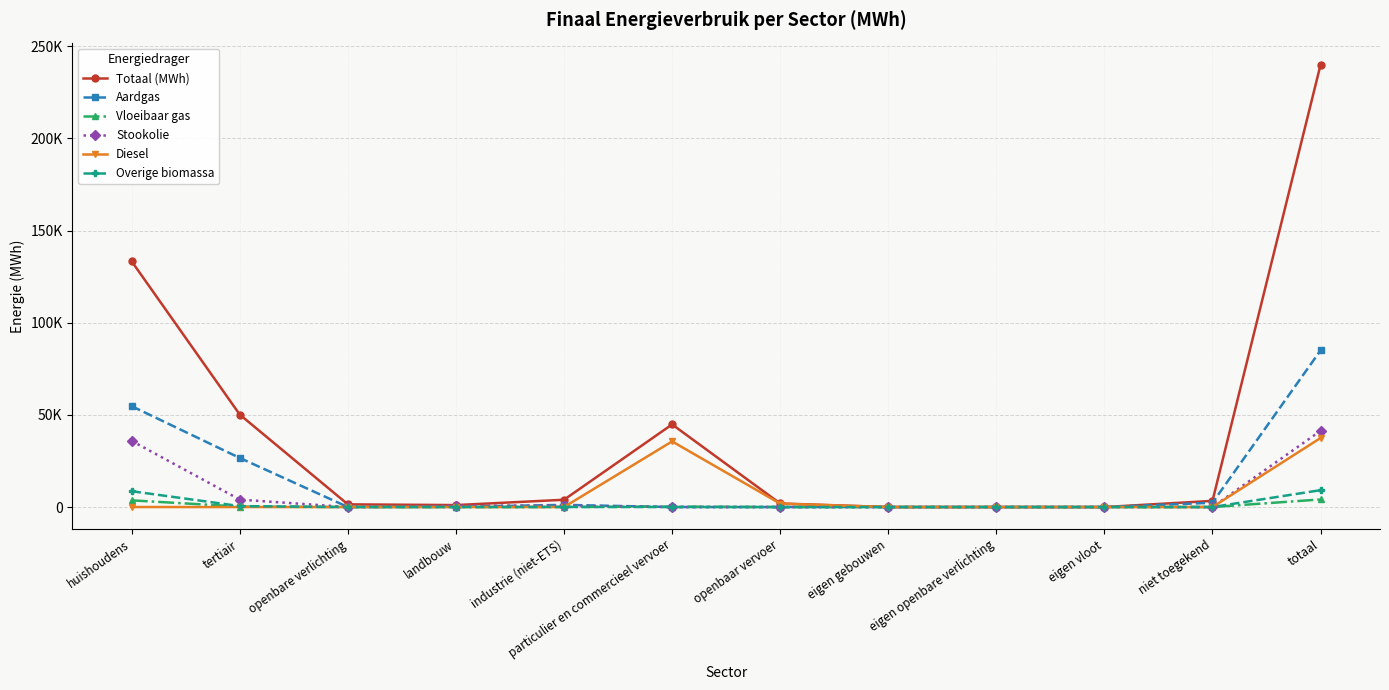

Does the chart have visible grid lines?

Yes